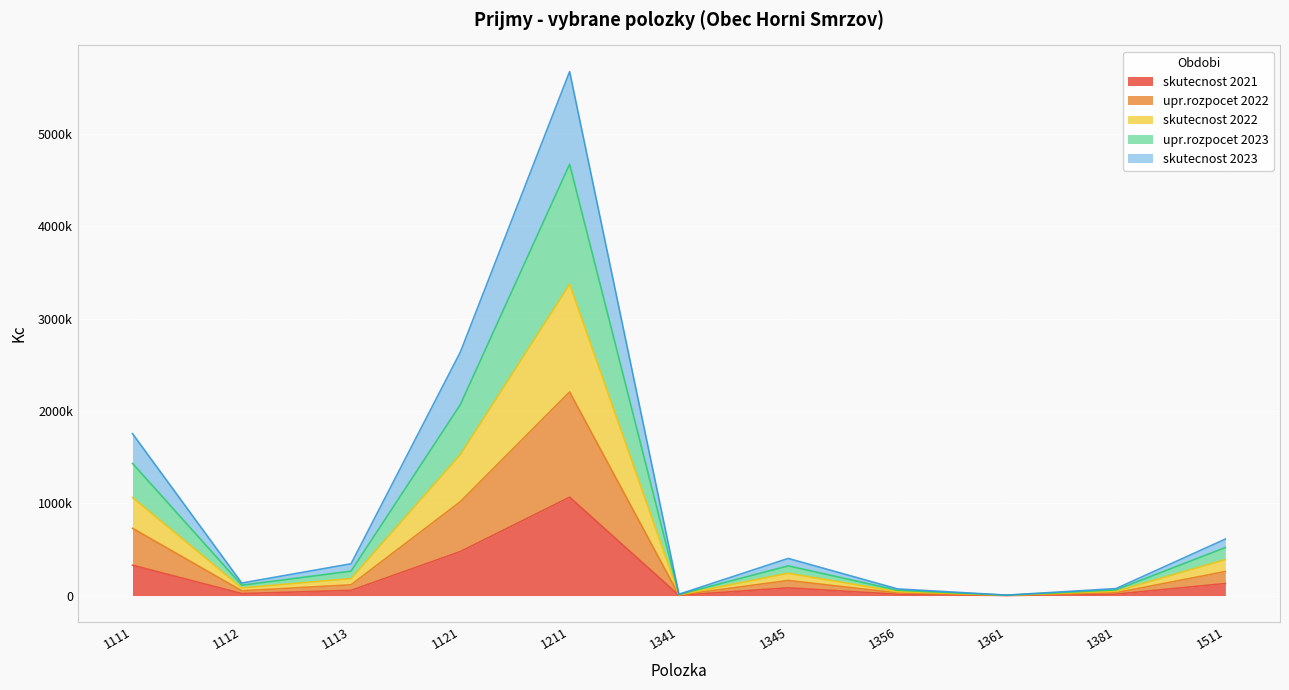

Between 1111 and 1113, which is larger?

1111